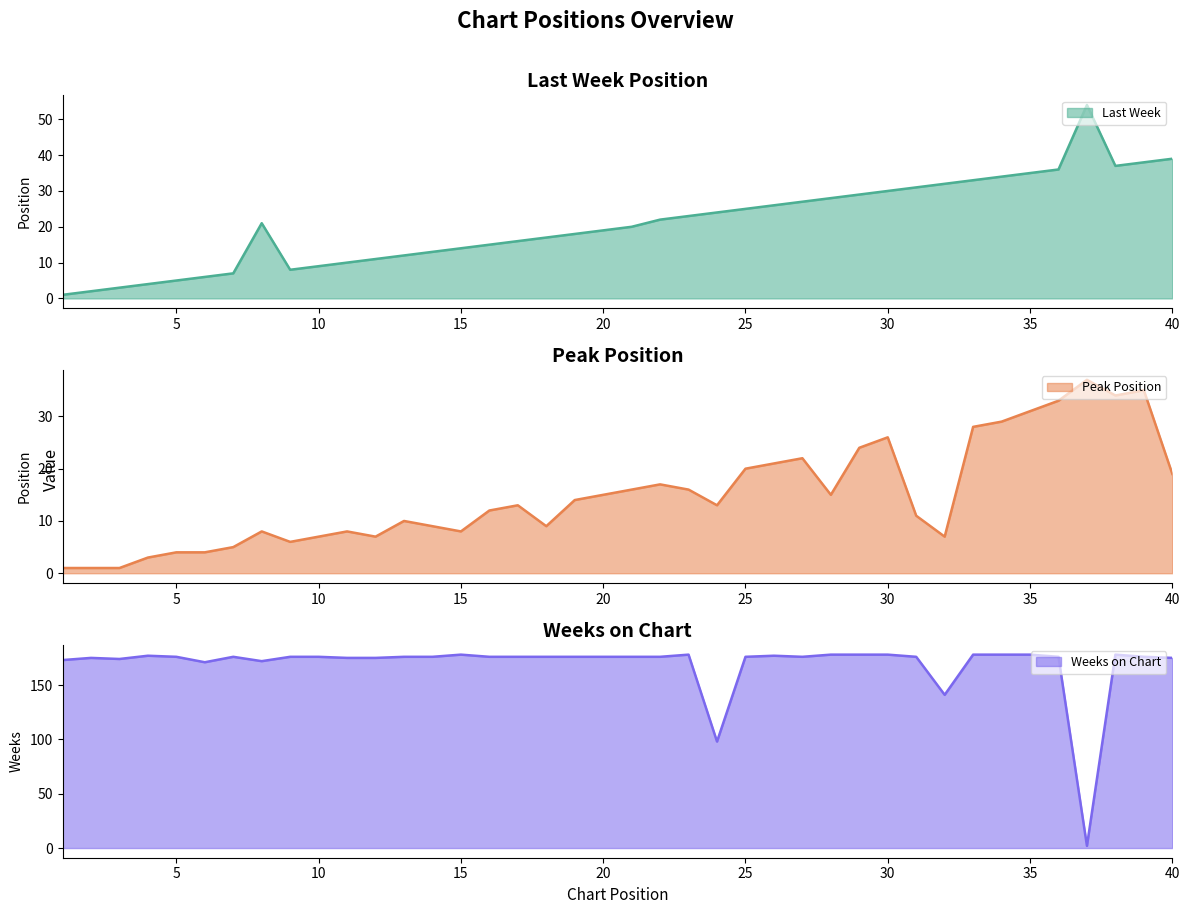

At 30, list the series in order from smallest to largest.

Peak Position, Last Week, Weeks on Chart